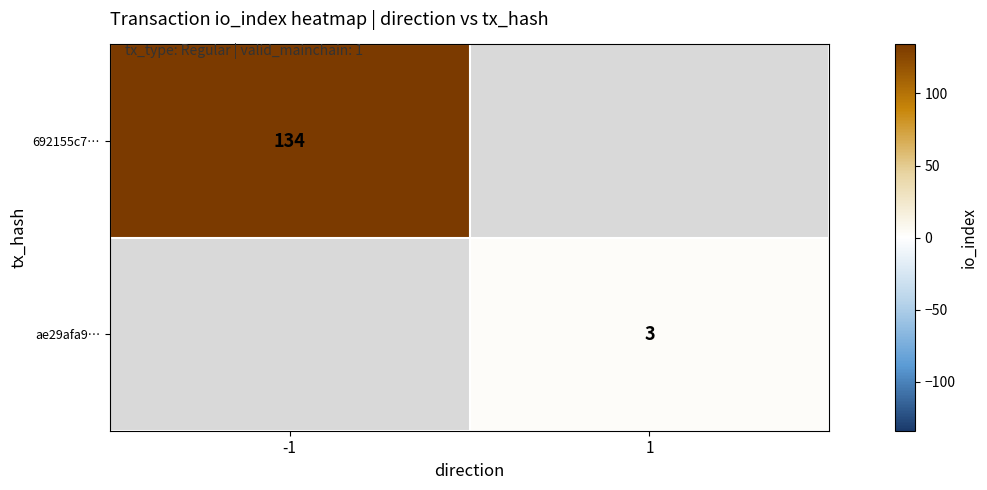

The ae29afa9… series shows 3 at 1. True or false?

True